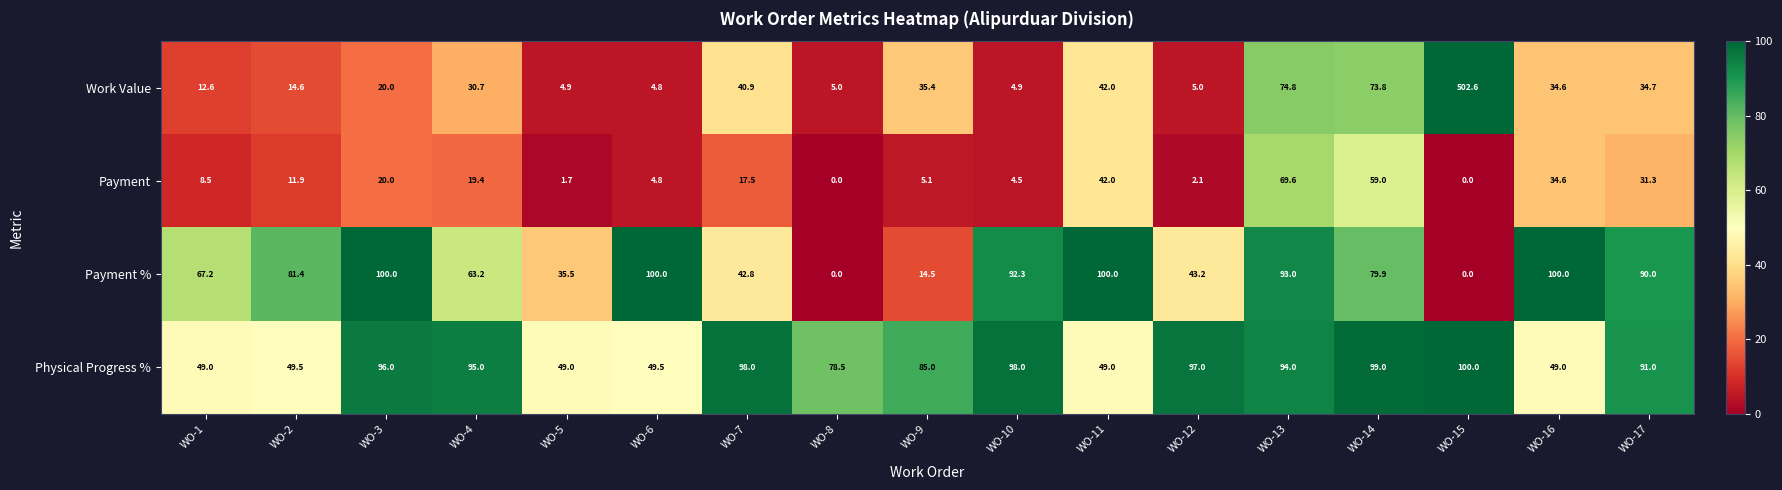

What is the sum of all Physical Progress % values?

1326.5